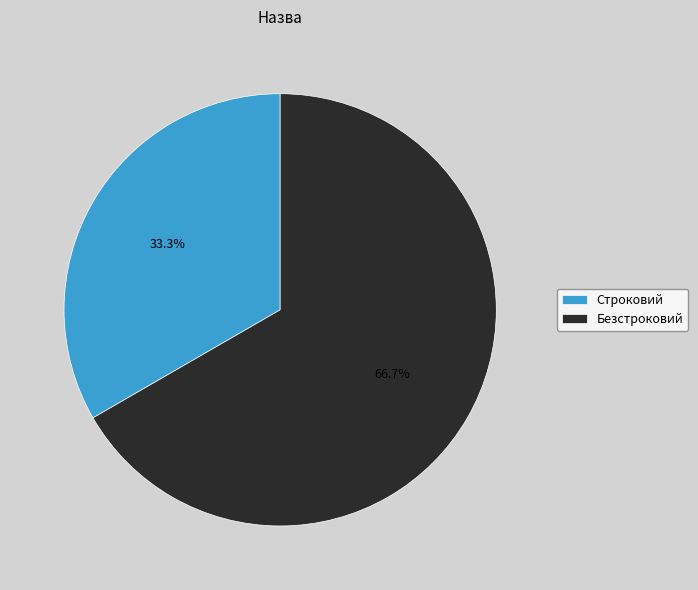

Rank the categories by value from lowest to highest.

Строковий, Безстроковий